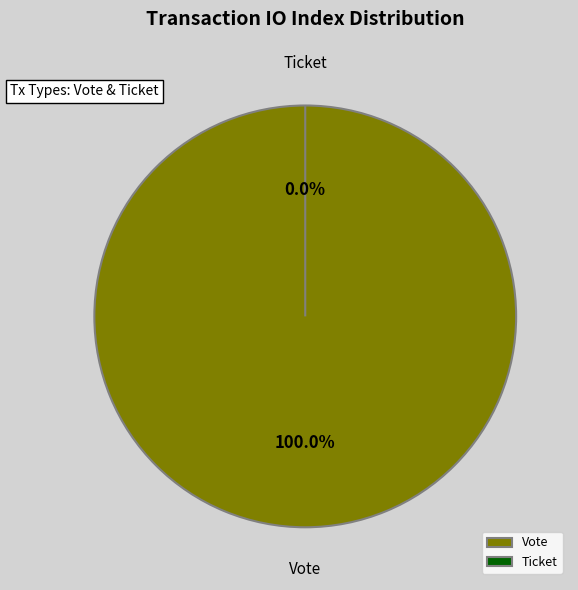

True or false: Ticket accounts for 1% of the total.

False